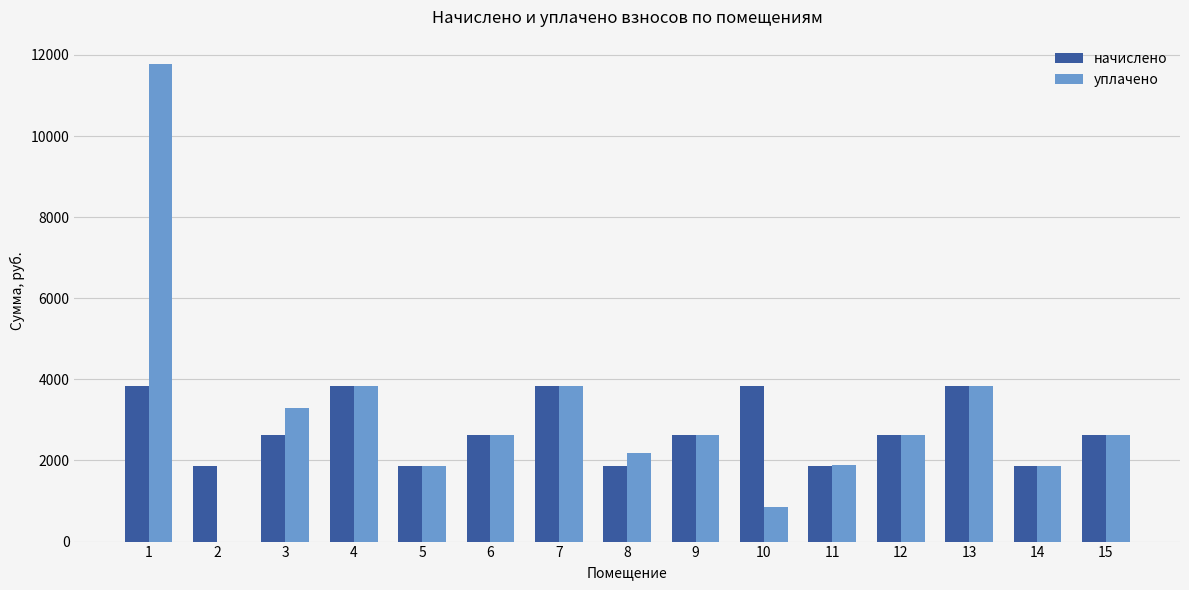

Does the chart contain stacked bars?

No